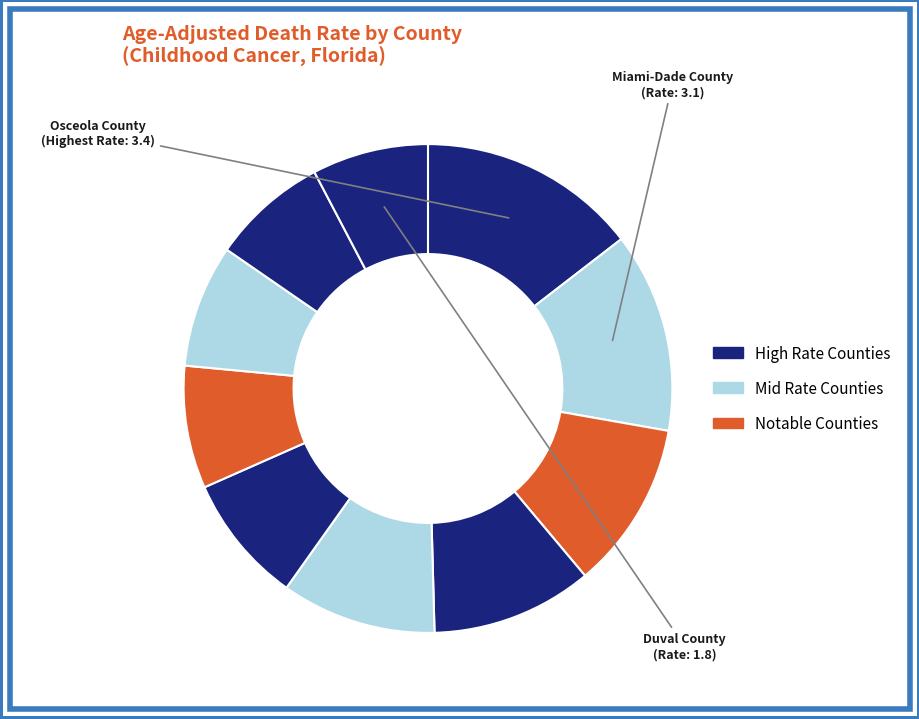

Count the number of slices in the pie.

10